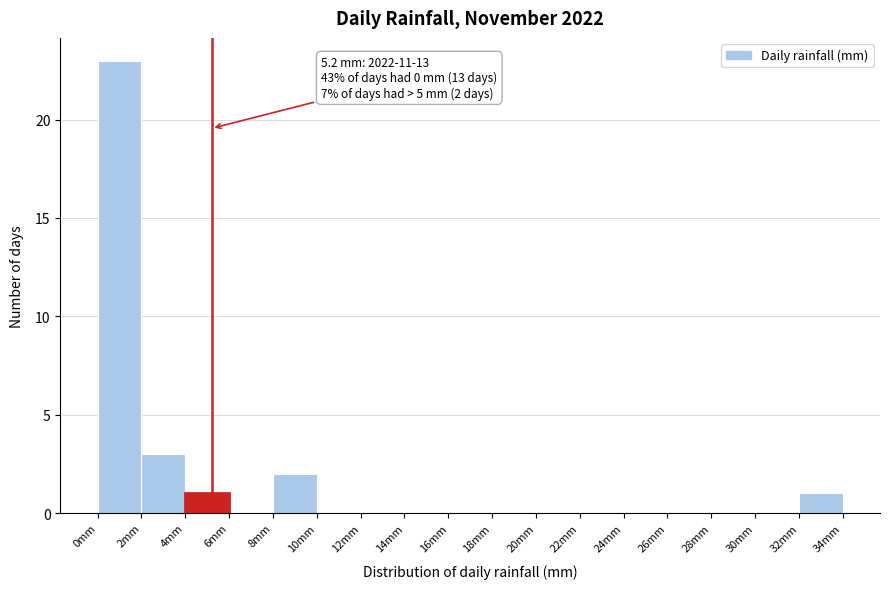

Over which range of the x-axis is the bar tallest?

0 to 2